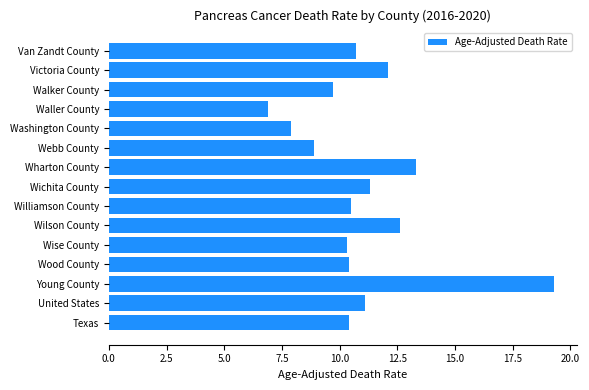

How many bars are there in total?

15